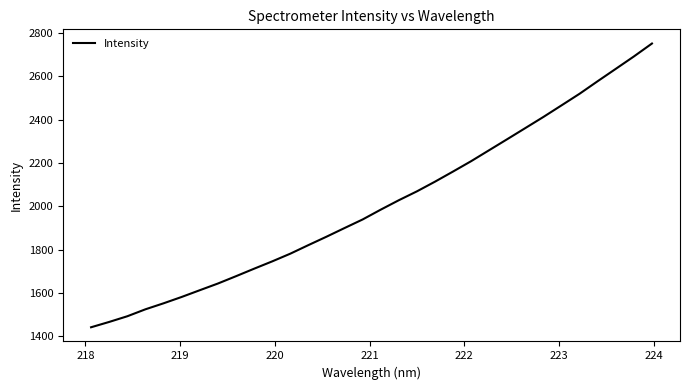

What is the sum of all values?

64310.5